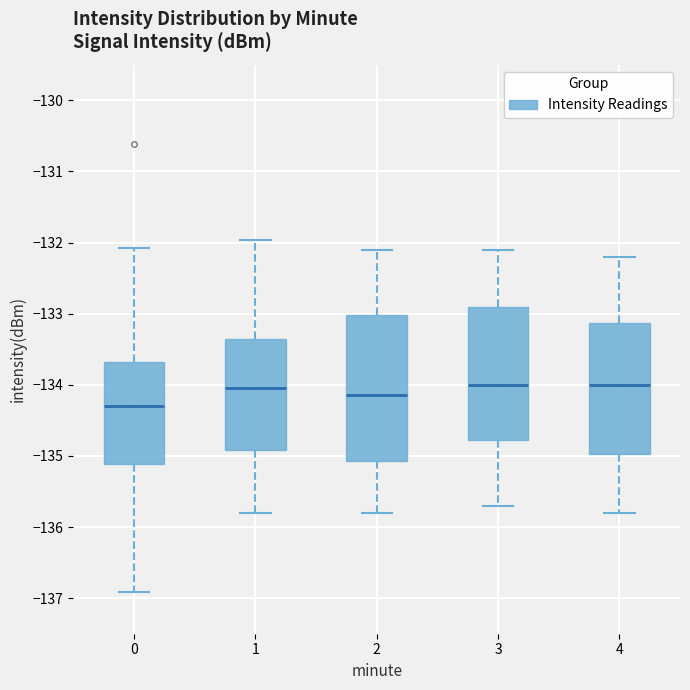

Which box is the tallest, from its lower edge to its upper edge?

2